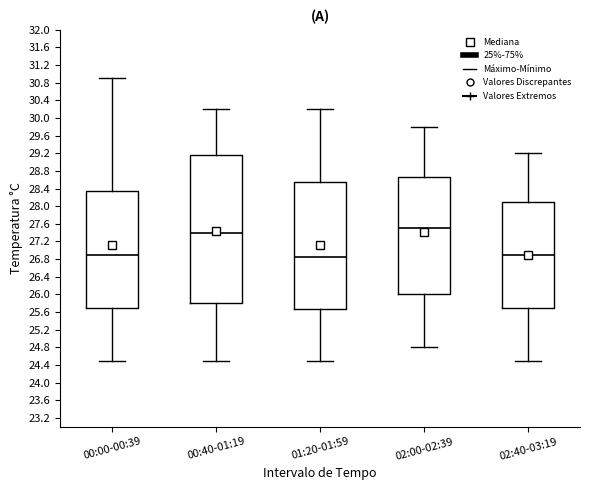

Comparing the boxes themselves (not the whiskers), which one is the tallest?

00:40-01:19